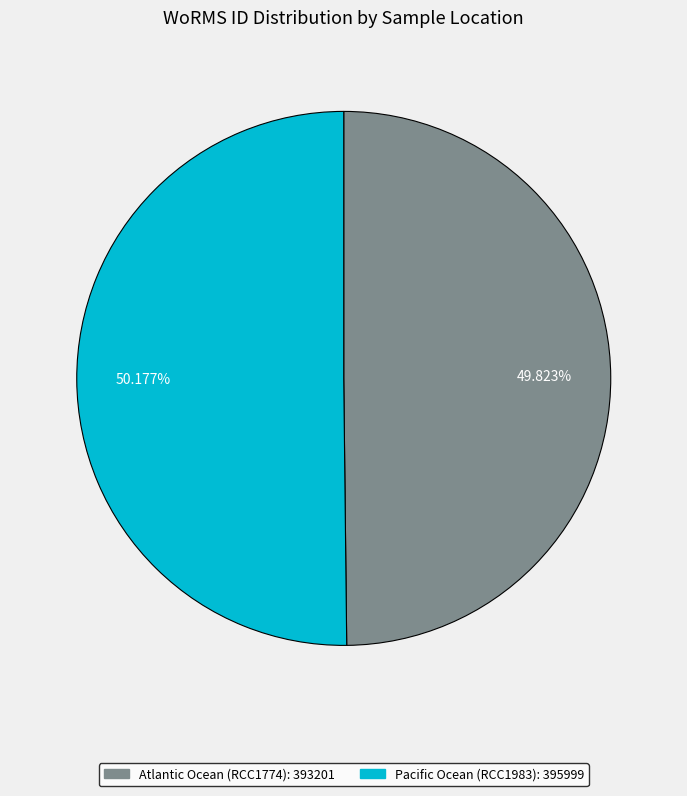

What percentage is NOT represented by Atlantic Ocean (RCC1774)?

50.2%